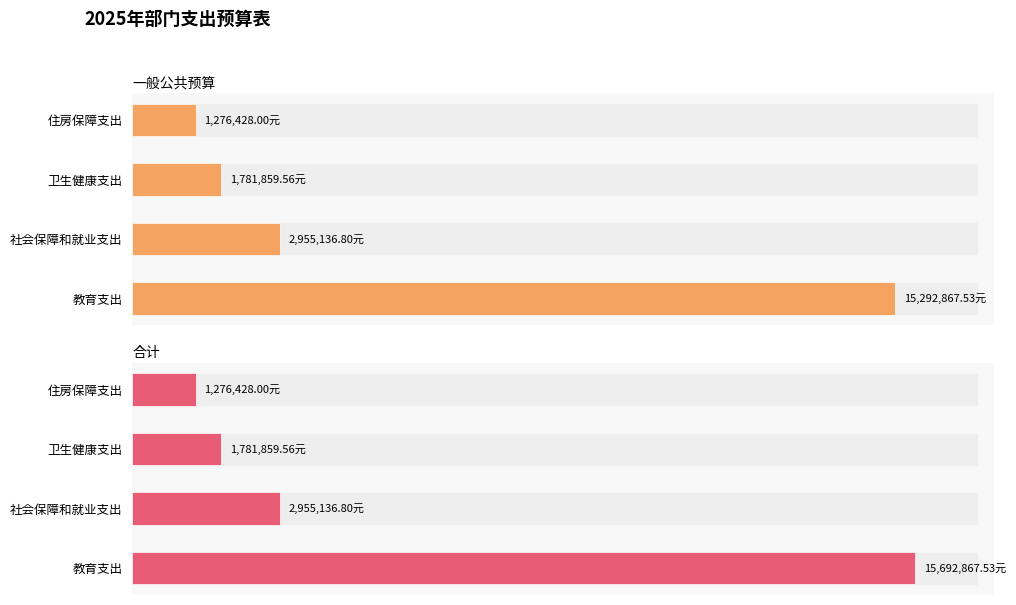

What is the difference between the maximum and minimum values in the 一般公共预算 series?

14016439.5